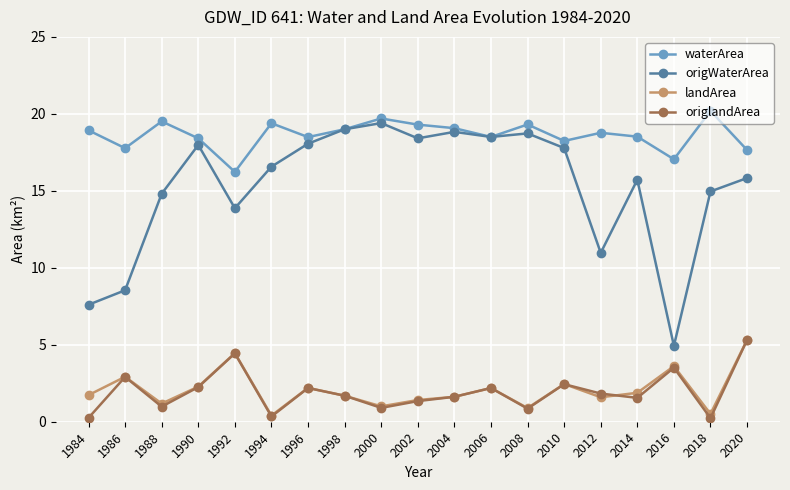

At which label does landArea first exceed 1?

1984